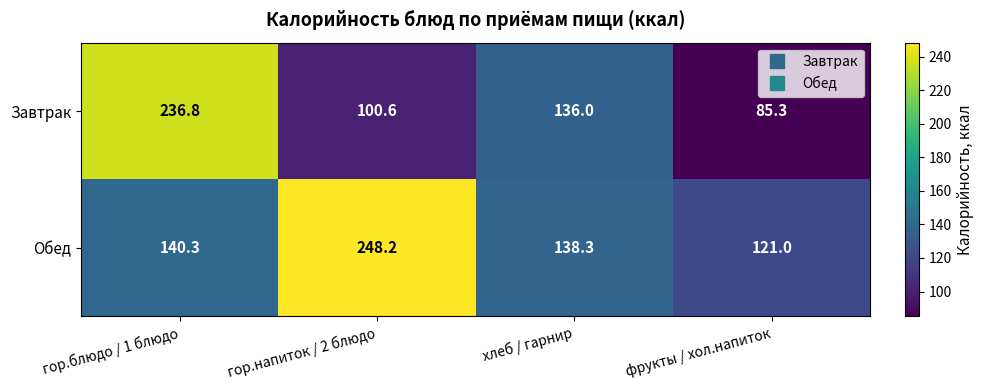

Count the number of categories in the chart.

4